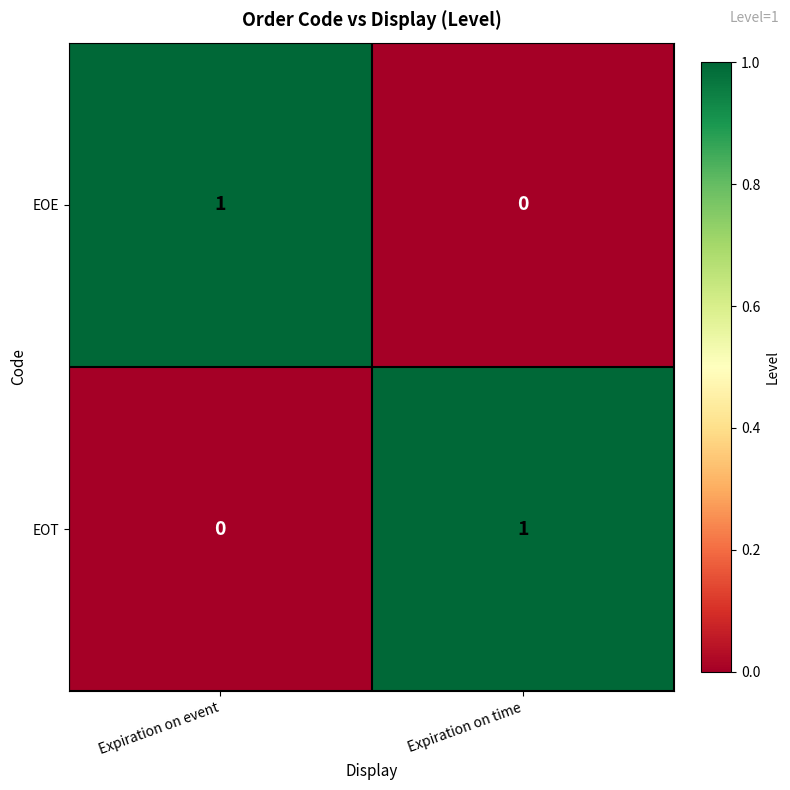

Where is EOT nearest to the value 0?

Expiration on event